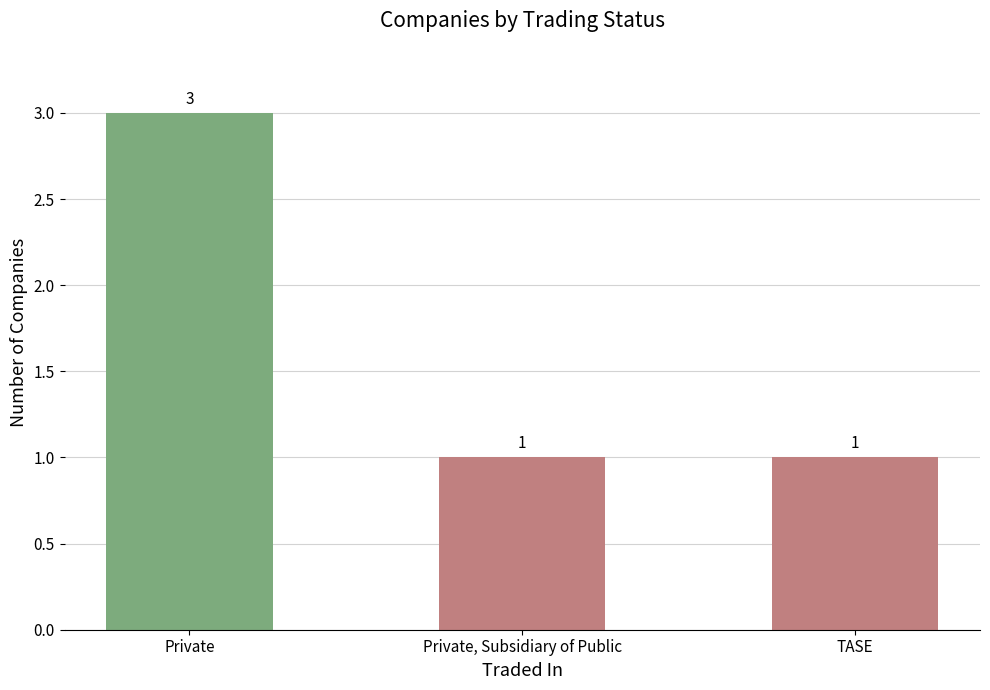

How many data points does each series have?

3